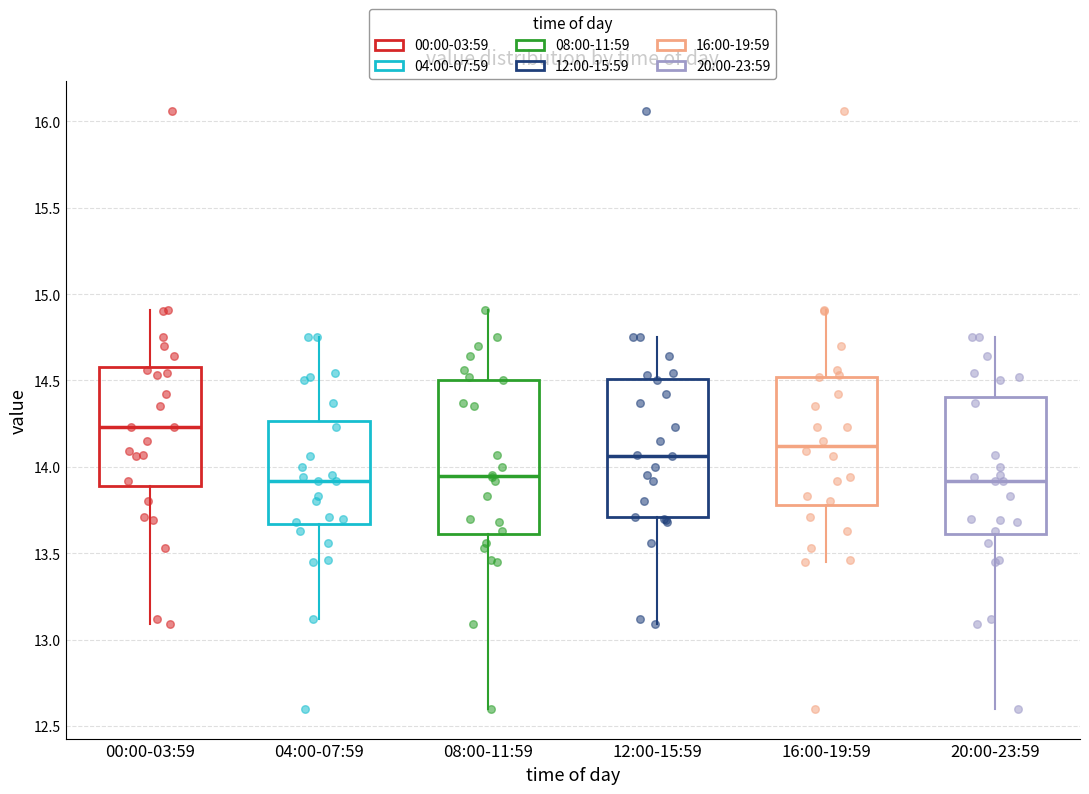

Reading left to right, read every box against the y-axis: the position of its median line, the range the box covers, and the ends of its whiskers. The values are not printed on the chart, so give them approximately, as read against the axis.

00:00-03:59: median 14.25, box 13.90 to 14.60, whiskers 13.10 to 14.90
04:00-07:59: median 13.90, box 13.65 to 14.25, whiskers 13.10 to 14.75
08:00-11:59: median 13.95, box 13.60 to 14.50, whiskers 12.60 to 14.90
12:00-15:59: median 14.05, box 13.70 to 14.50, whiskers 13.10 to 14.75
16:00-19:59: median 14.10, box 13.80 to 14.50, whiskers 13.45 to 14.90
20:00-23:59: median 13.90, box 13.60 to 14.40, whiskers 12.60 to 14.75